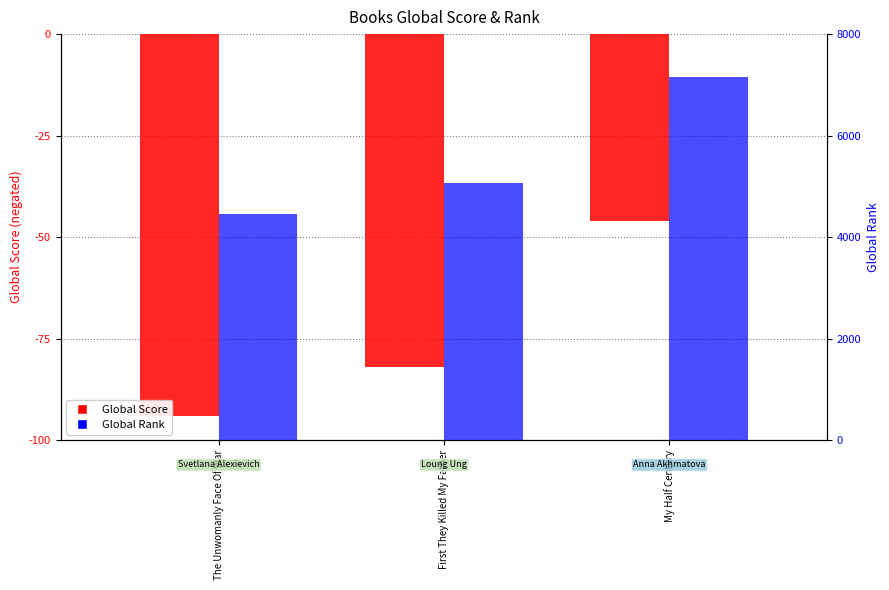

How many Global Score (negated) values are between -94 and -46?

3